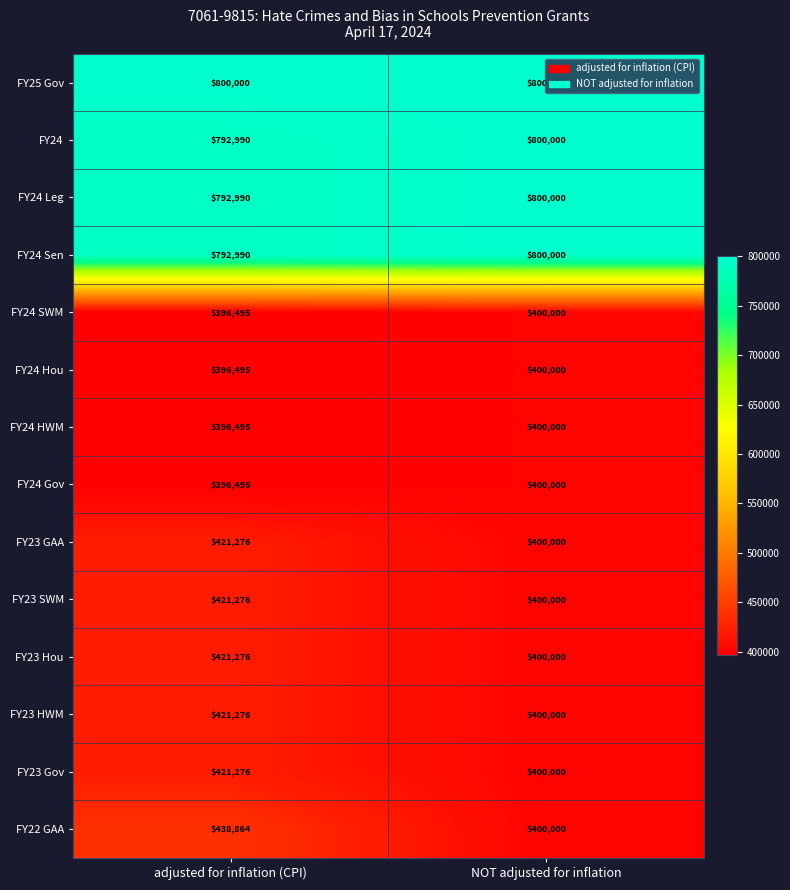

Which series changed the most between adjusted for inflation (CPI) and NOT adjusted for inflation?

FY22 GAA